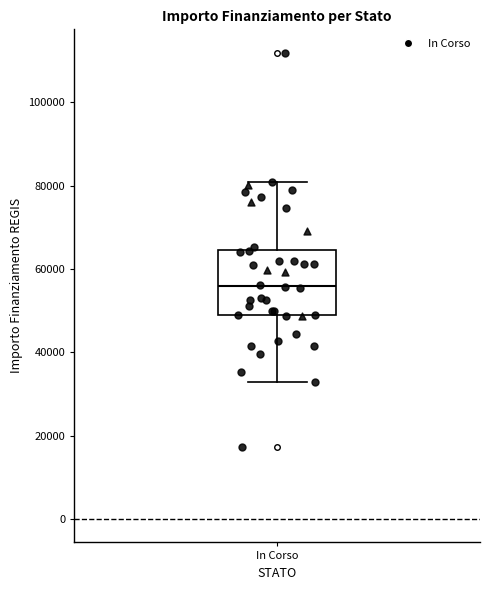

Transcribe this box plot: give where the median line is, the range the box spans, and where the two whiskers end, as read against the y-axis. The values are not printed on the chart, so give them approximately, as read against the axis.

median 56000, box 50000 to 64000, whiskers 32000 to 80000